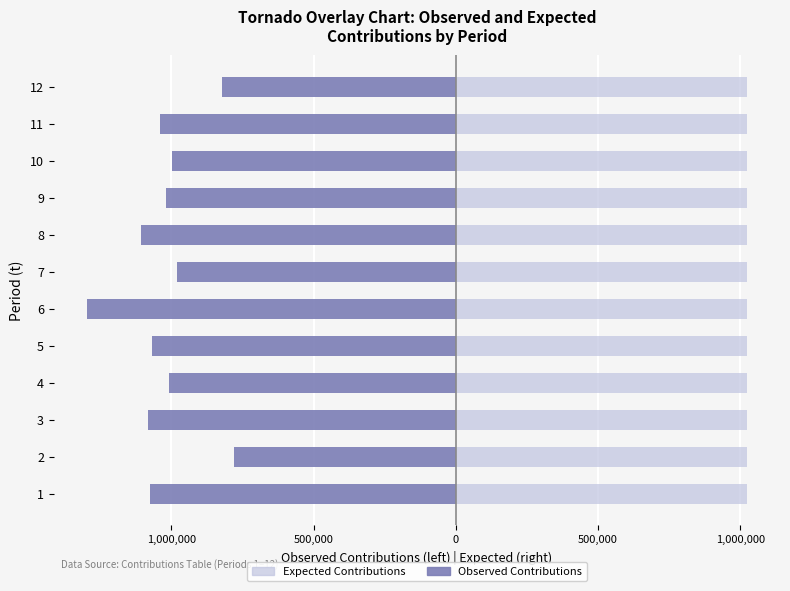

At 500,000, list the series in order from largest to smallest.

Expected Contributions, Observed Contributions